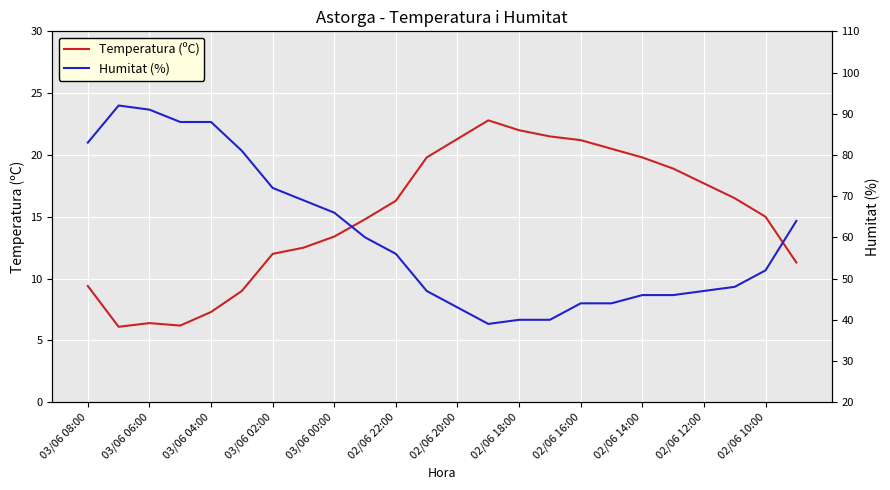

List the series in order of their peak value, lowest first.

Temperatura (ºC), Humitat (%)